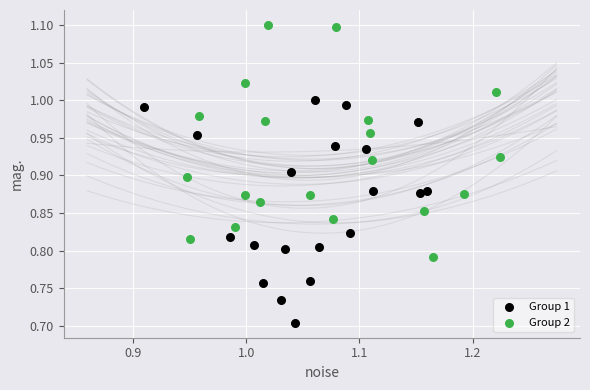

Which series reaches the minimum Y coordinate?

Group 1